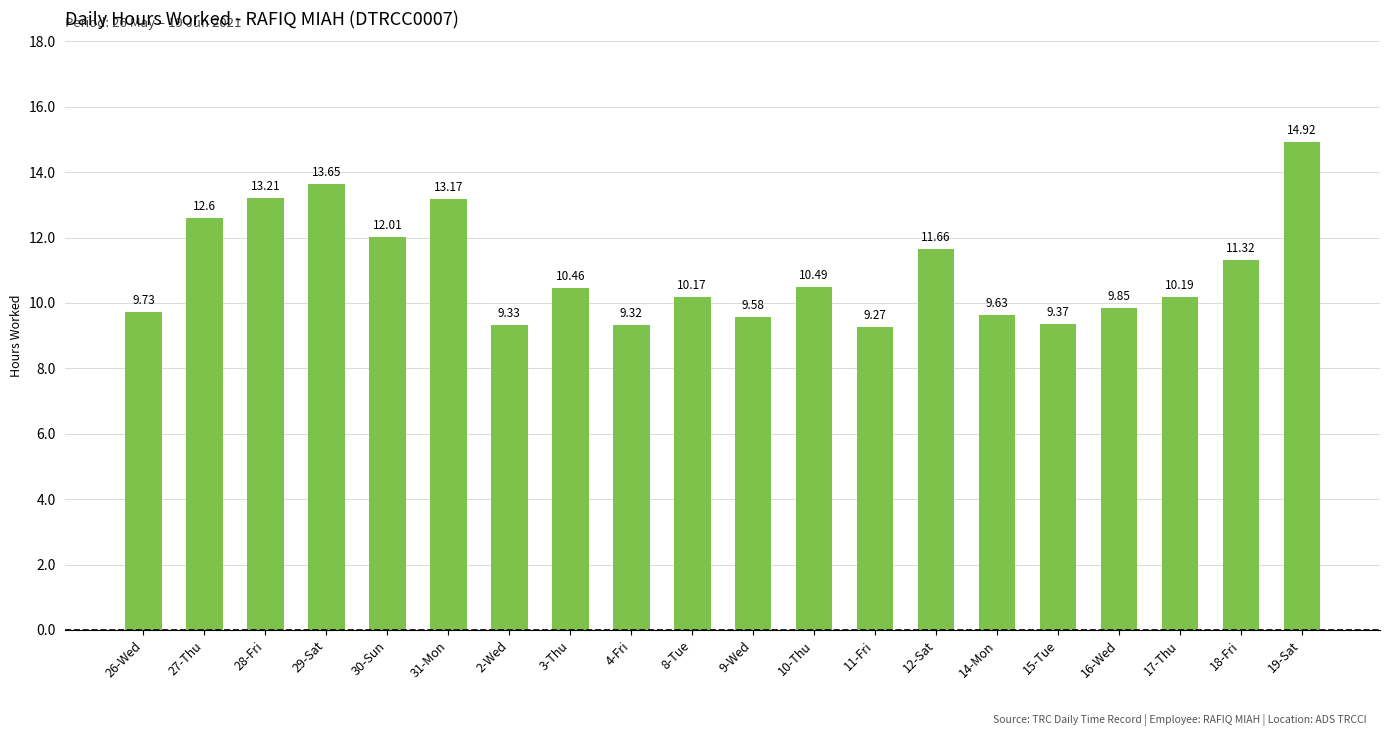

Rank the categories by value from lowest to highest.

11-Fri, 4-Fri, 2-Wed, 15-Tue, 9-Wed, 14-Mon, 26-Wed, 16-Wed, 8-Tue, 17-Thu, 3-Thu, 10-Thu, 18-Fri, 12-Sat, 30-Sun, 27-Thu, 31-Mon, 28-Fri, 29-Sat, 19-Sat